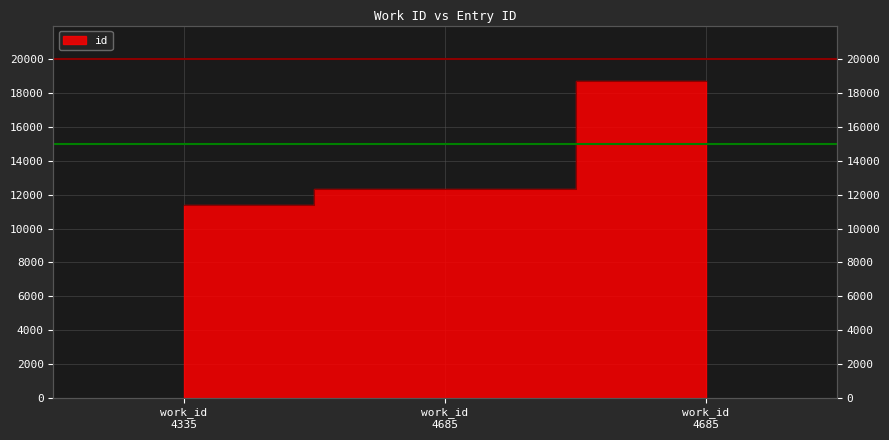

What is the approximate value at work_id 4335?

11390